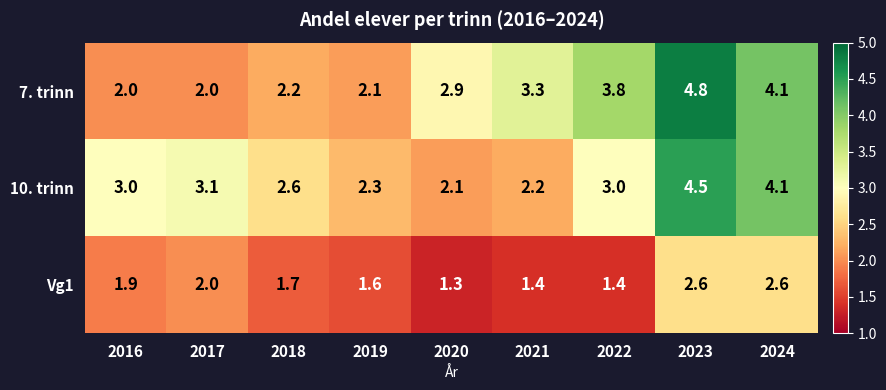

Which series has the largest total across all categories?

7. trinn